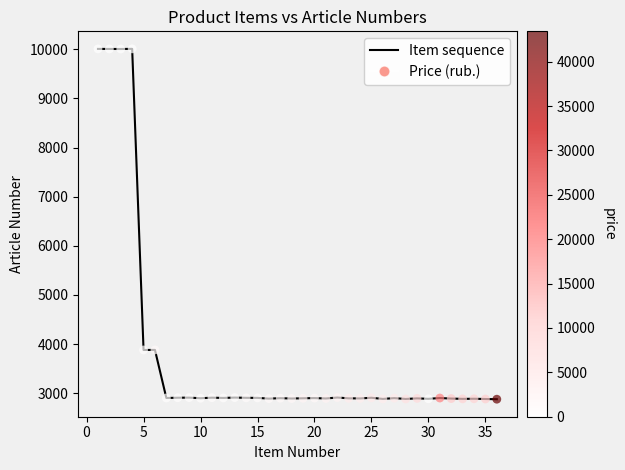

What is the greatest value displayed?

10008